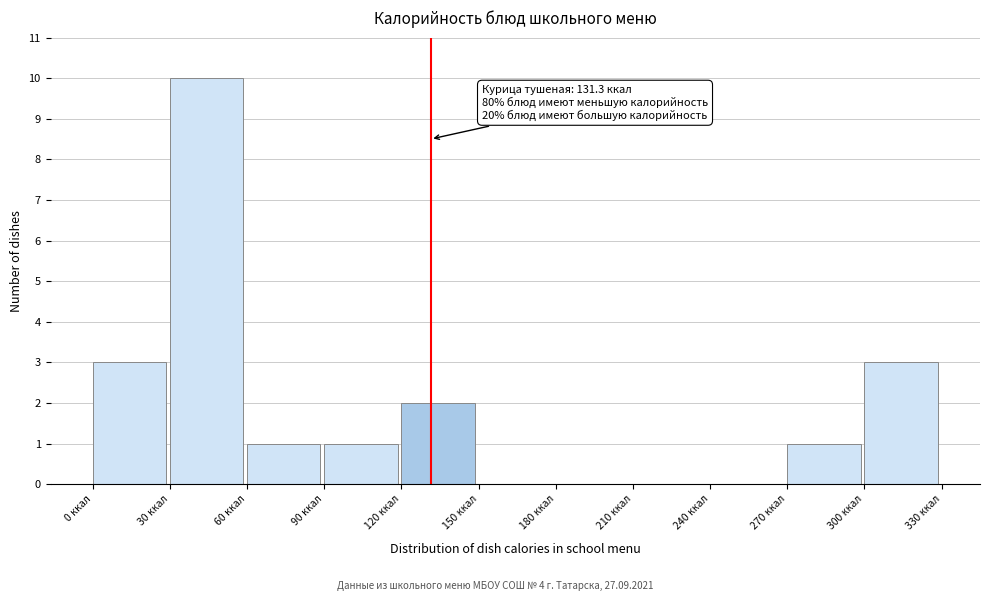

Which range on the x-axis has the tallest bar?

30 to 60